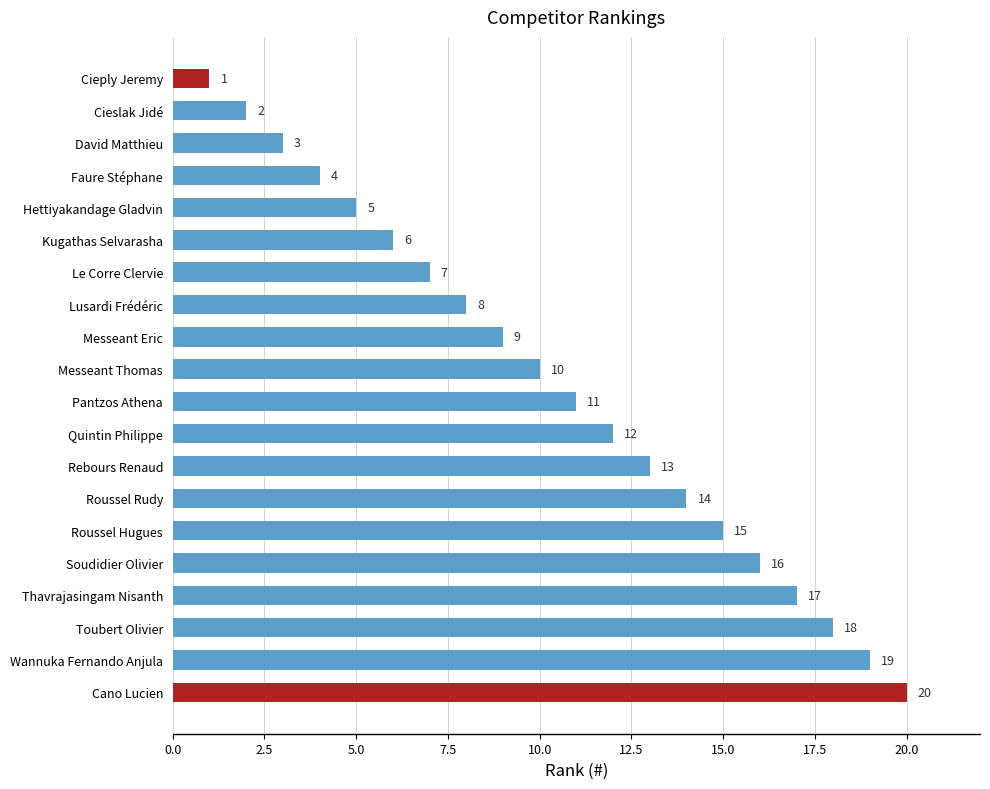

The value at Quintin Philippe is 12. True or false?

True